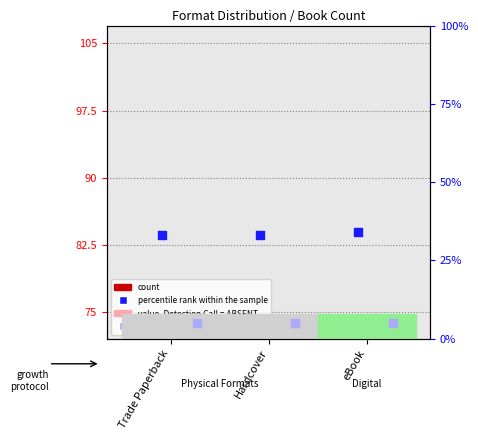

Is the value of percentile rank within the sample at eBook greater than the value of value, Detection Call = ABSENT at Trade Paperback?

Yes